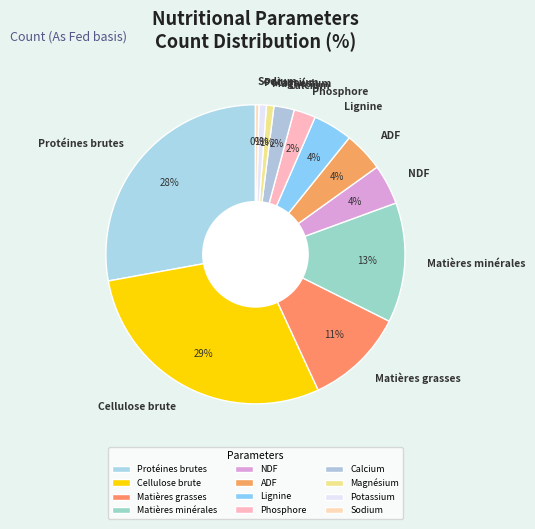

Which category has the biggest portion of the pie?

Cellulose brute